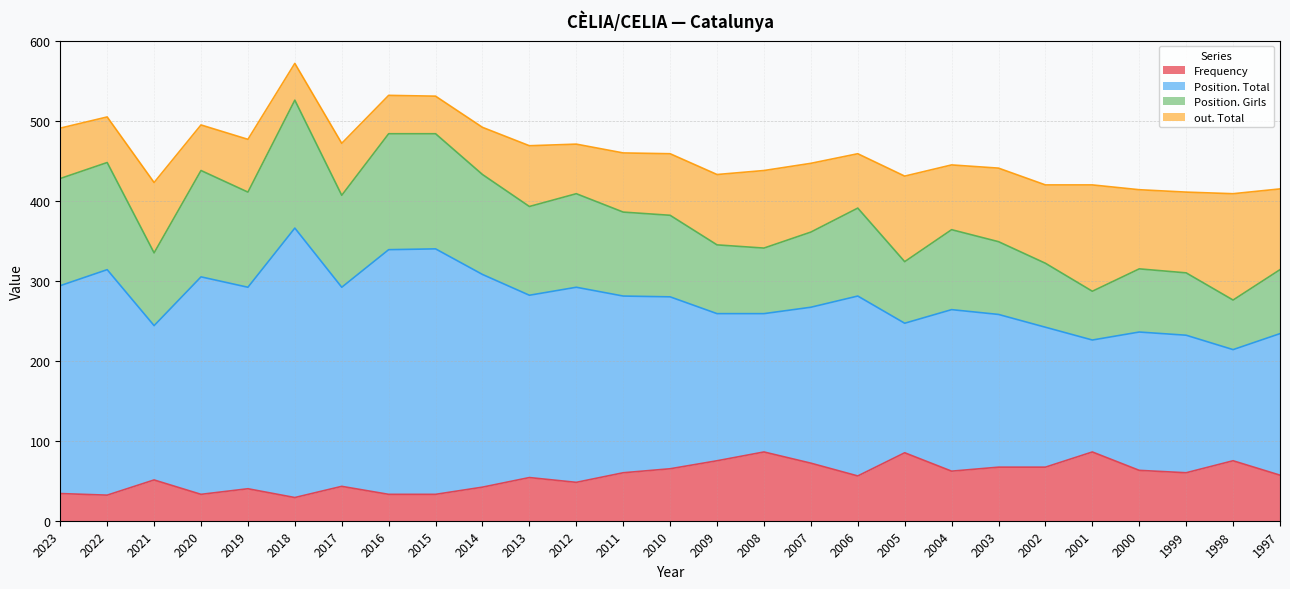

The Frequency series shows 29 at 2018. True or false?

True